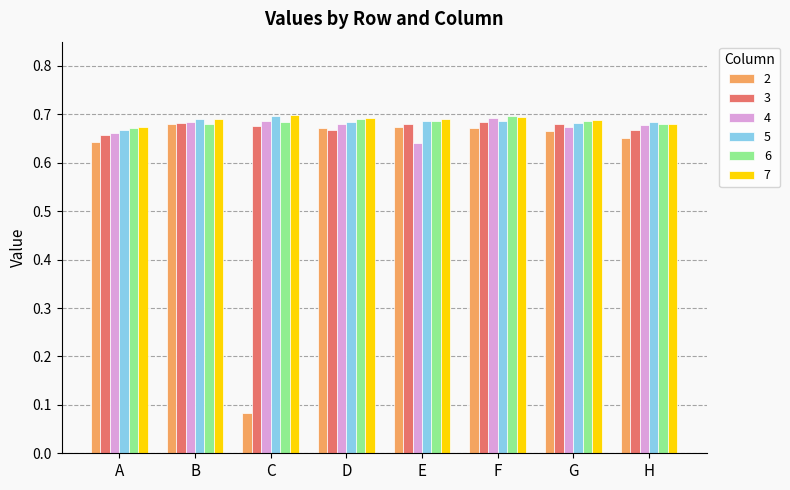

How many bars are there in total?

48